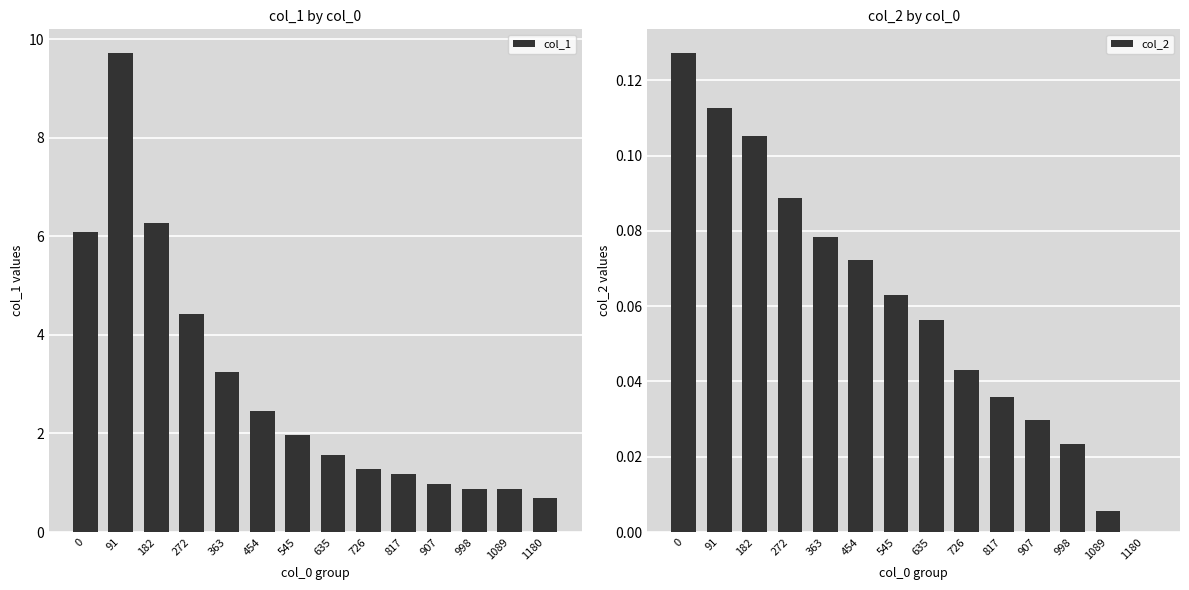

Which category has the lowest value across all series?

1180